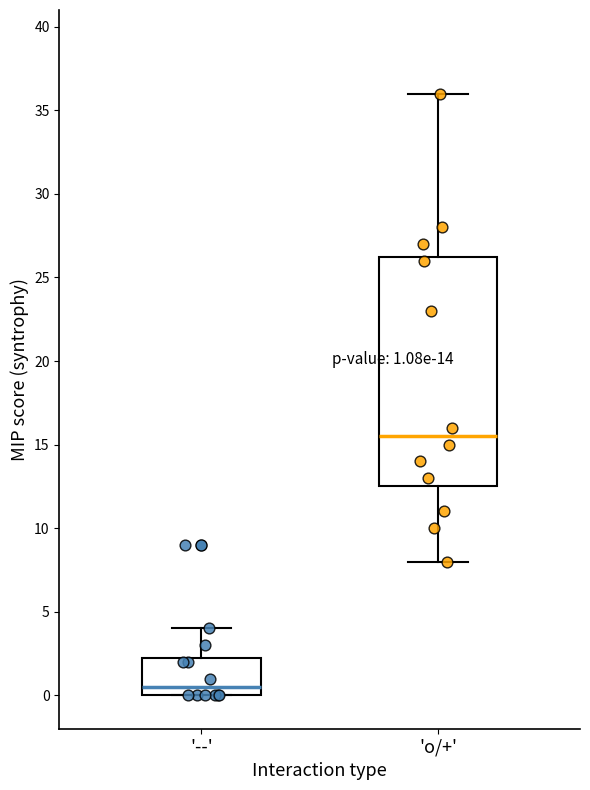

Which box is the tallest, from its lower edge to its upper edge?

'o/+'